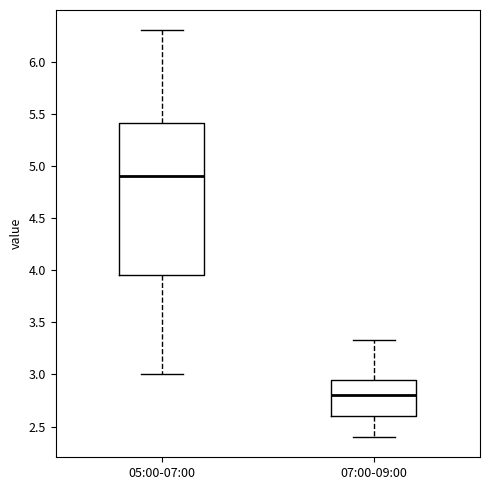

Where does the median line of the box for 05:00-07:00 sit on the y-axis? The values are not printed on the chart, so give them approximately, as read against the axis.

4.90